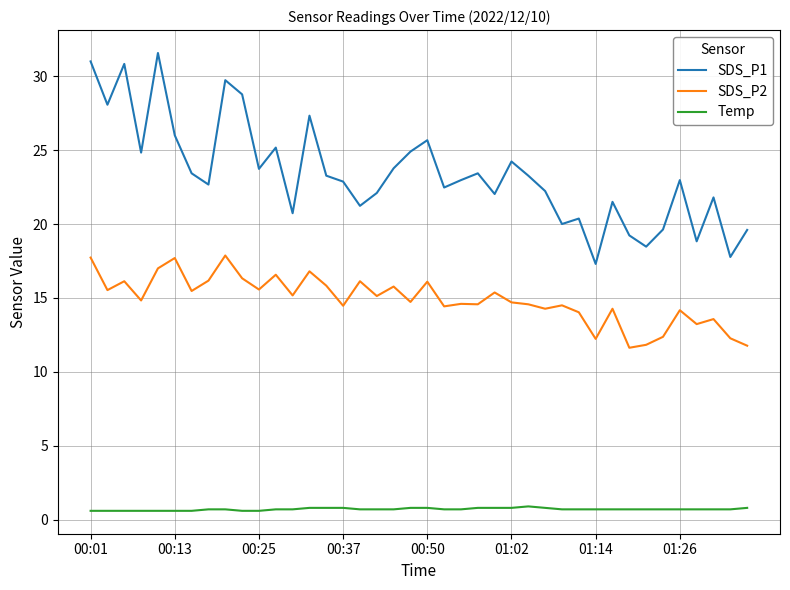

Which series has the widest spread of values?

SDS_P1